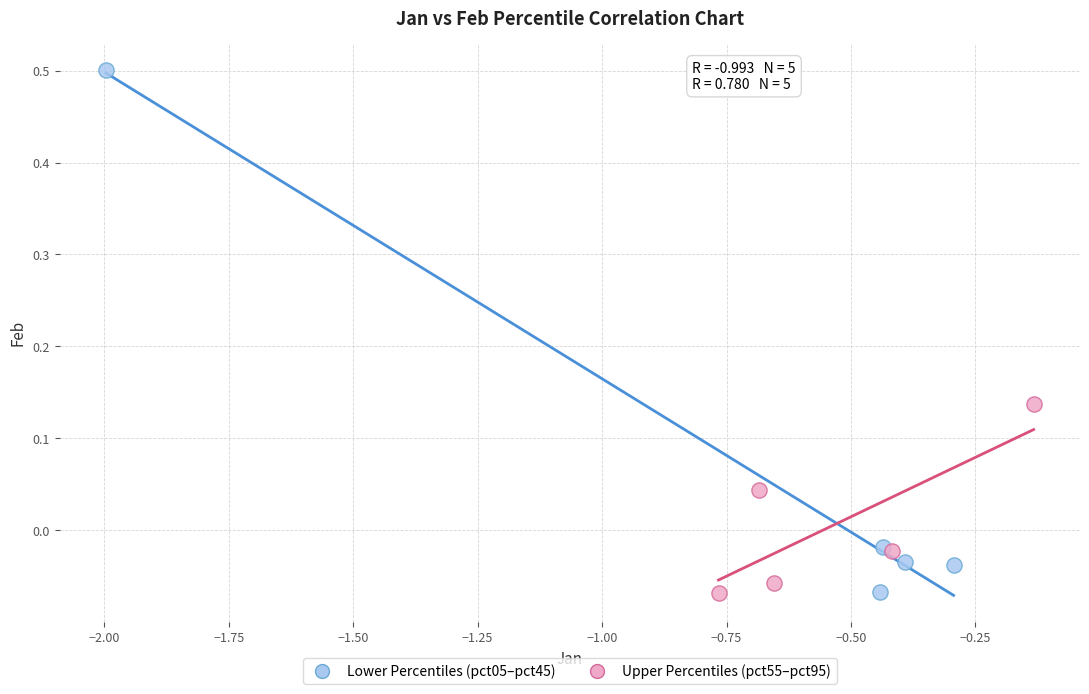

Which series contains the highest Y value?

Lower Percentiles (pct05–pct45)